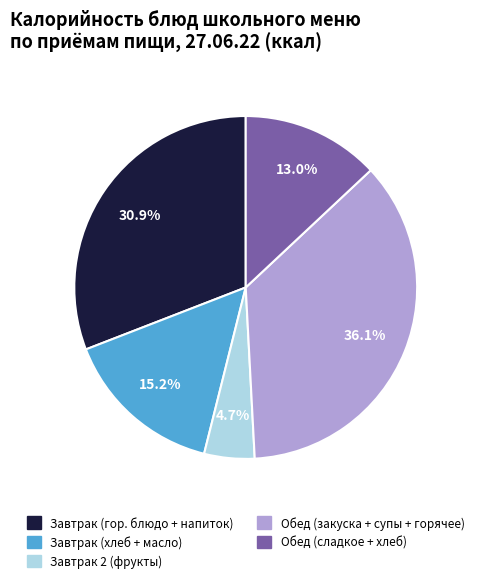

Is there a majority slice in this chart?

No